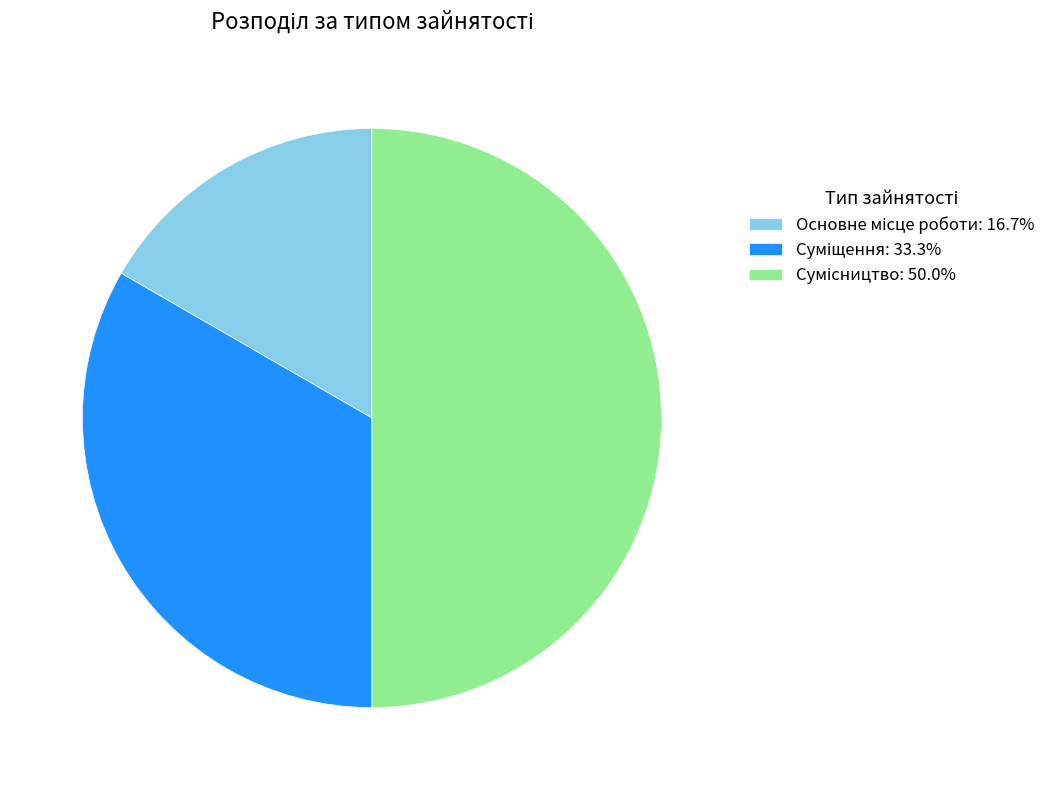

Count the number of slices in the pie.

3